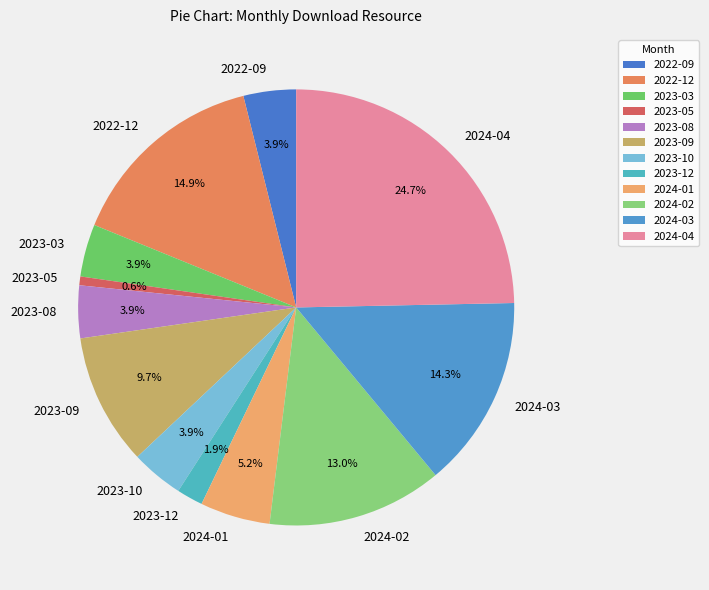

How many slices are in this pie chart?

12